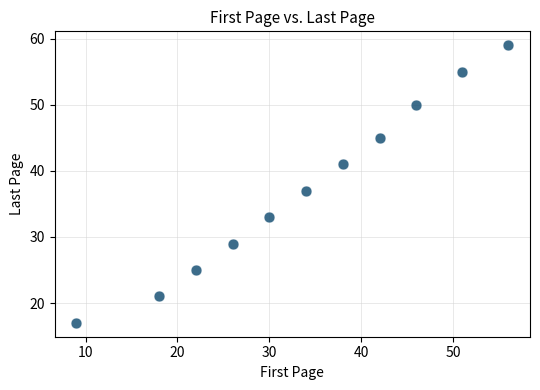

What Y value in the scatter plot is closest to 38?

37